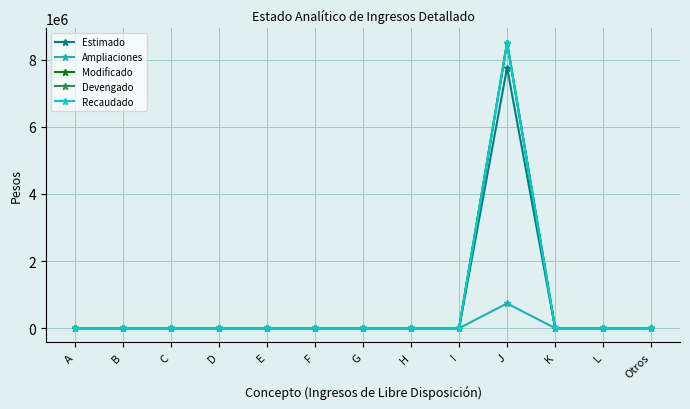

Is this an area chart (filled region under the line)?

No